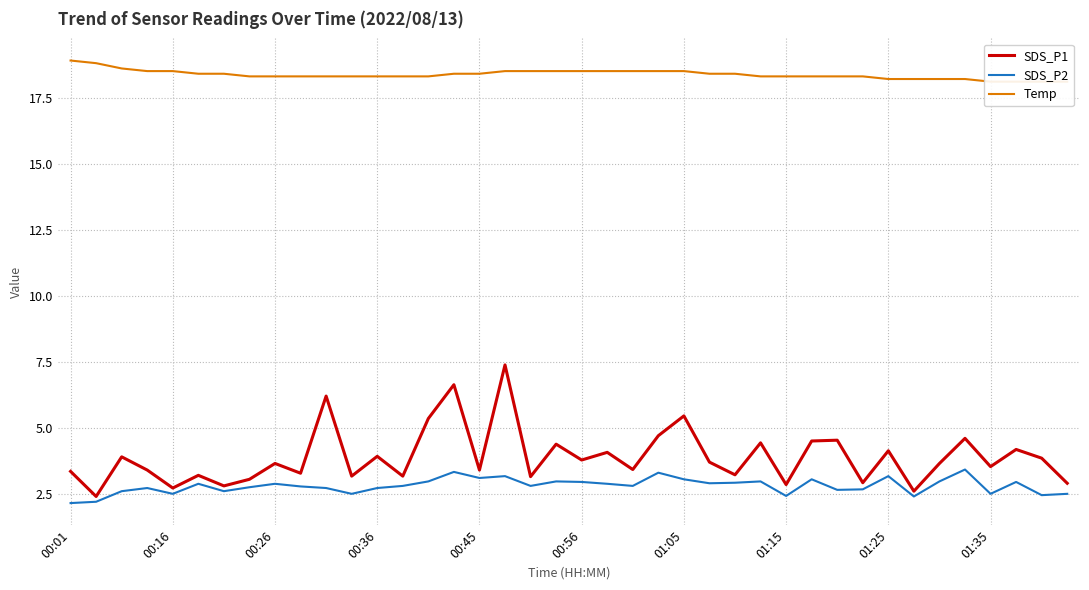

What is the sum of all SDS_P1 values?

155.5